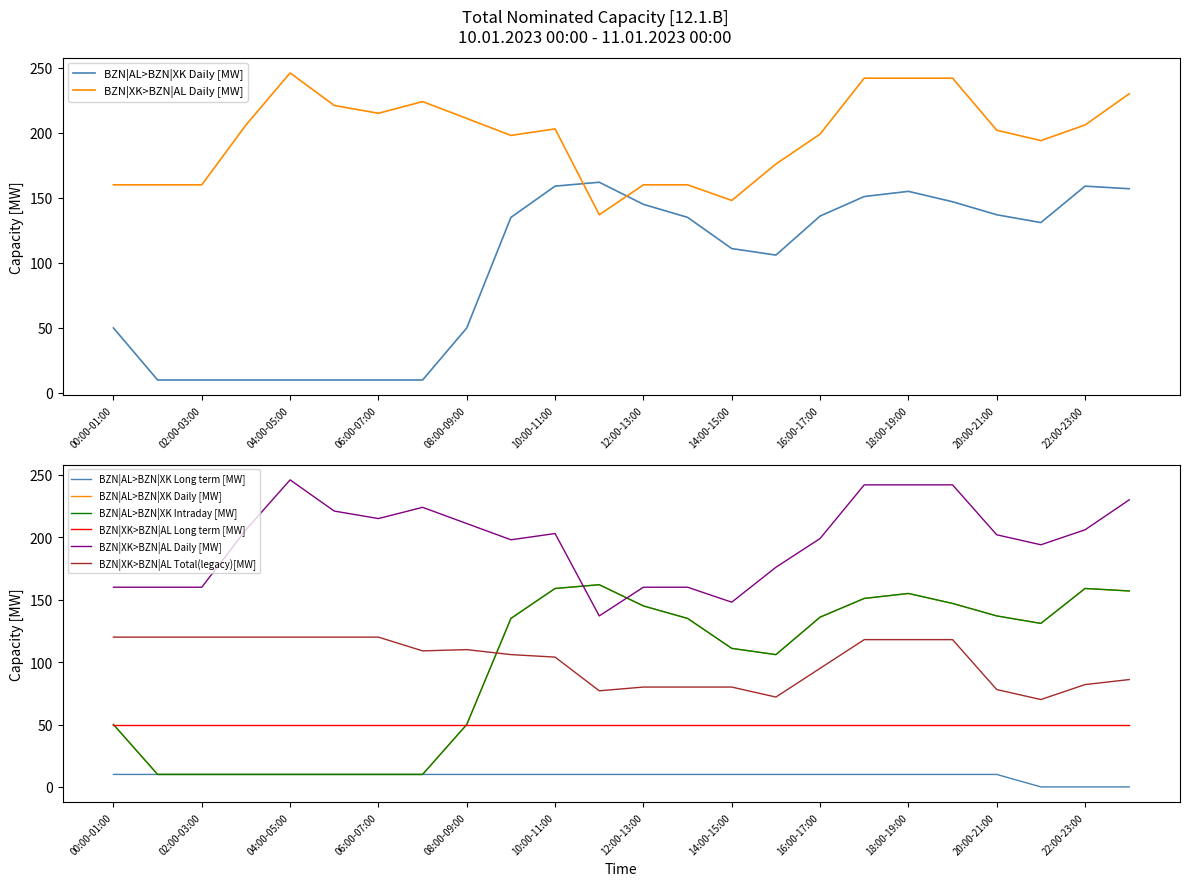

Which series ends up on top after the final intersection of BZN|AL>BZN|XK Daily [MW] and BZN|XK>BZN|AL Daily [MW]?

BZN|XK>BZN|AL Daily [MW]